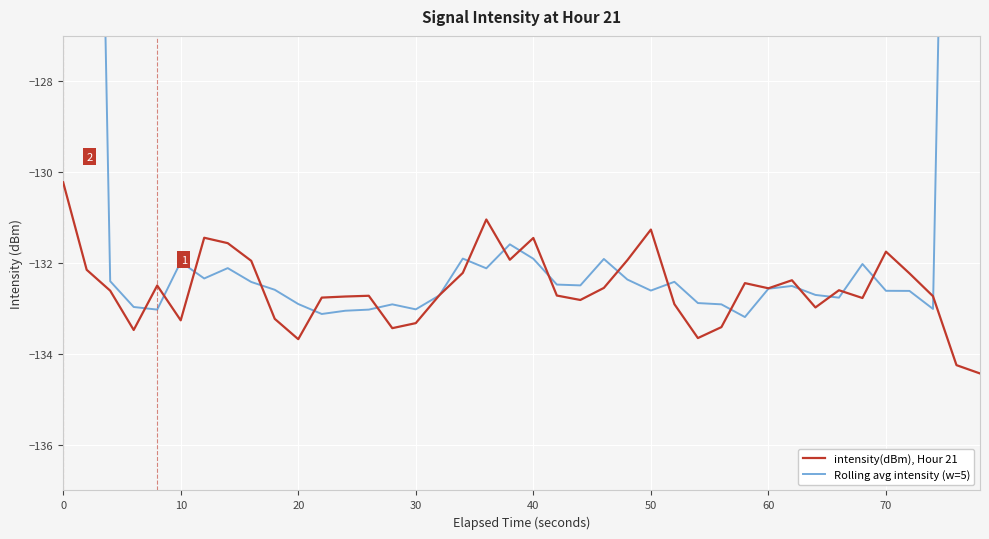

True or false: Rolling avg intensity (w=5) has more than 2 interior local peaks.

True